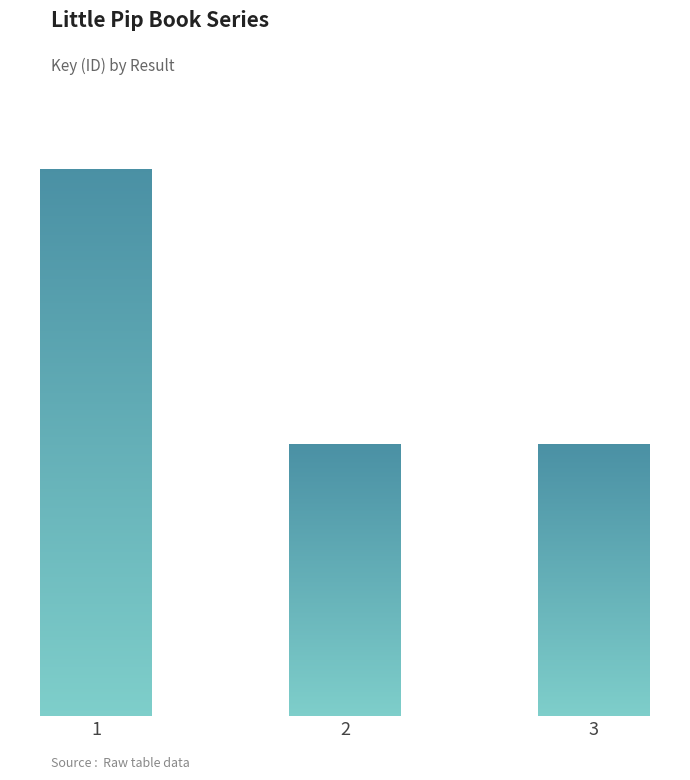

What is the difference between the maximum and minimum values?

19999505